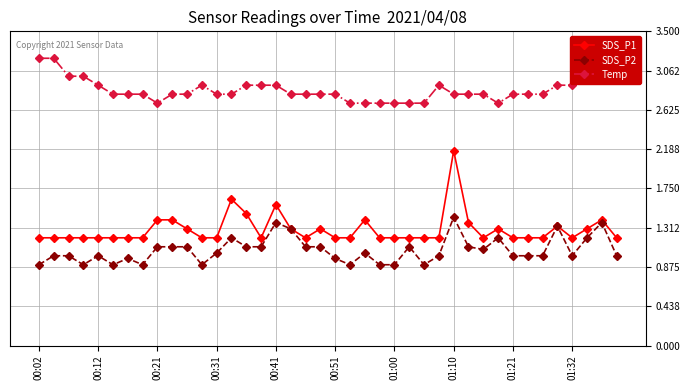

Is the value of Temp at 10 greater than the value of SDS_P1 at 29?

Yes